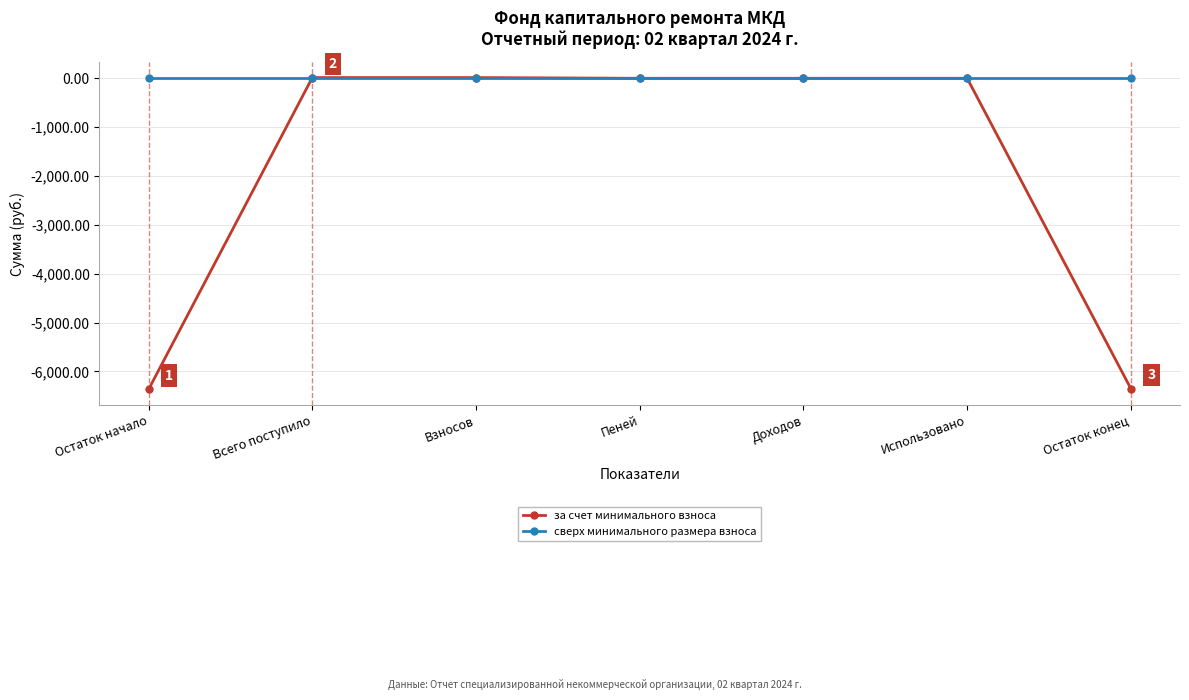

How many lines are shown in the chart?

2